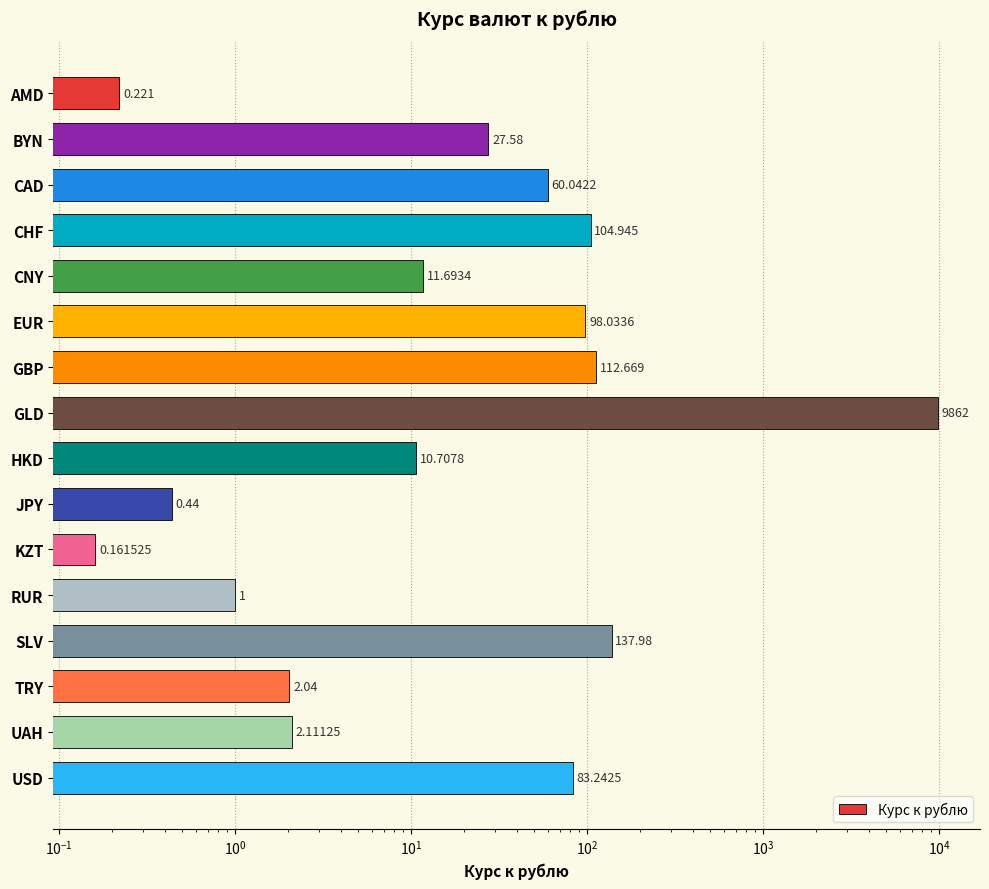

What value does the data have at EUR?

98.0